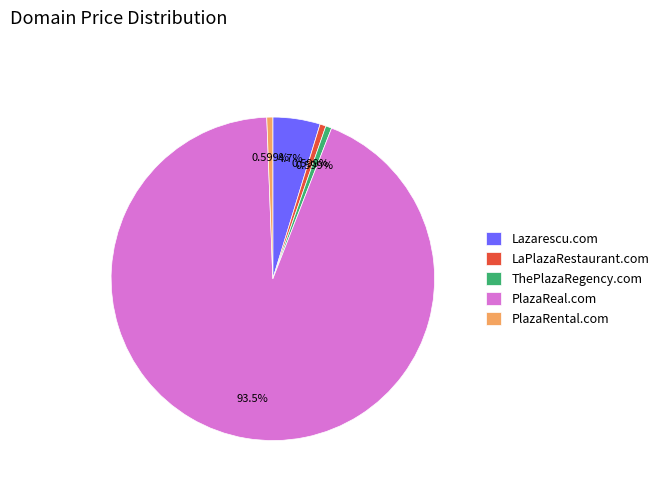

Count the number of slices in the pie.

5